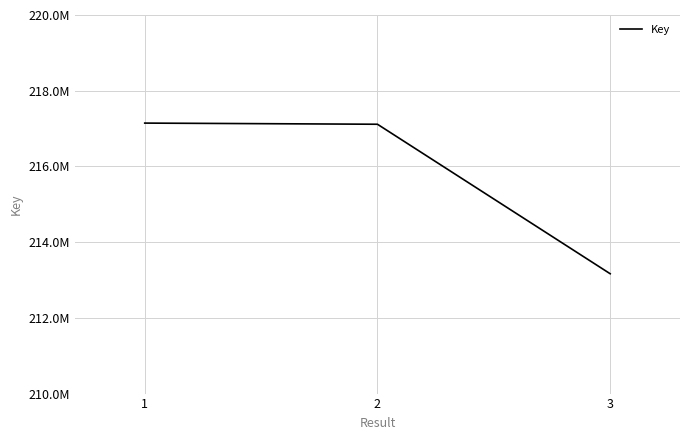

Rank the categories by value from lowest to highest.

3, 2, 1